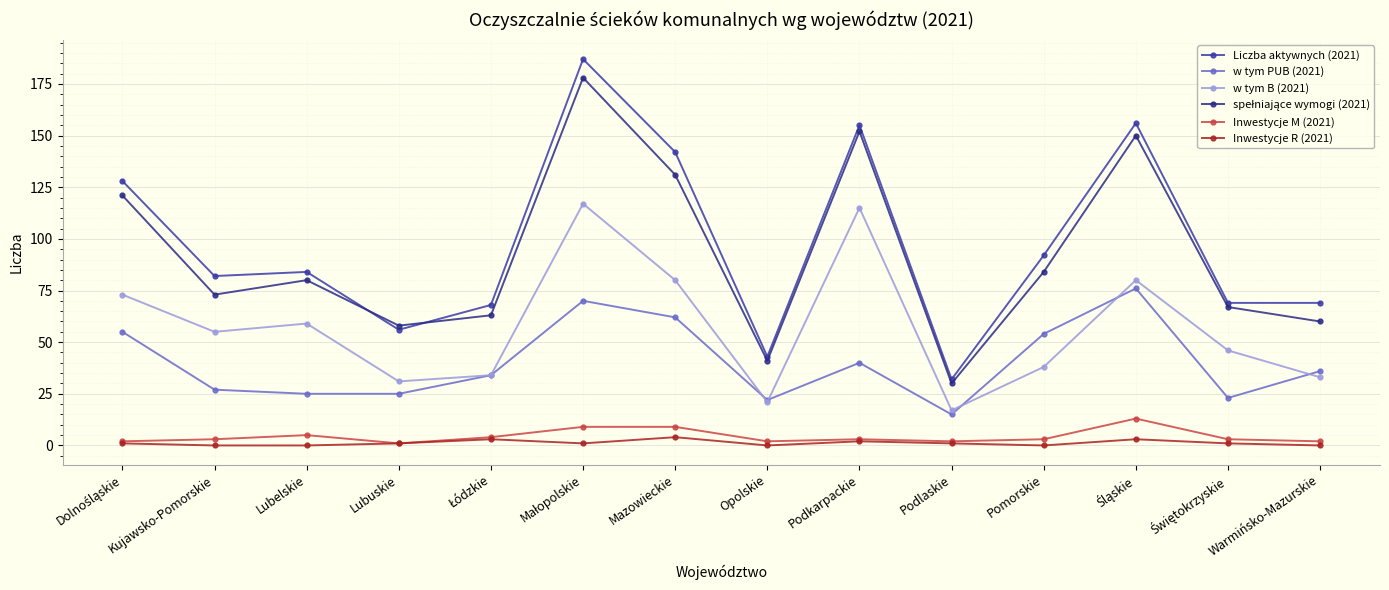

Which series has the largest range (max minus min)?

Liczba aktywnych (2021)